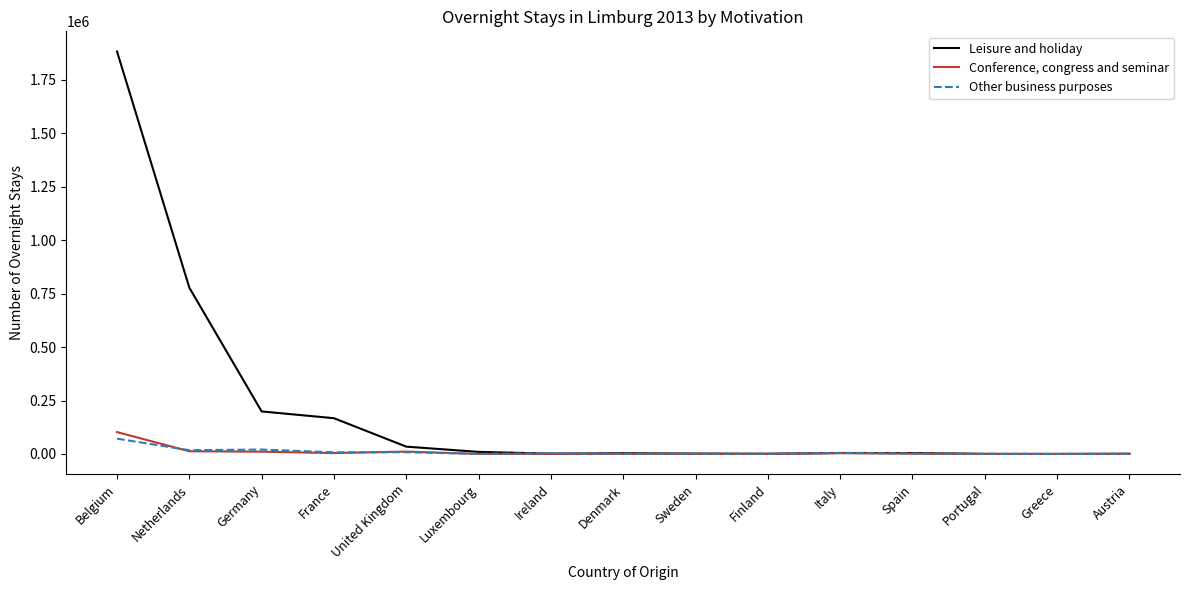

What is the highest value of the Conference, congress and seminar series?

102458